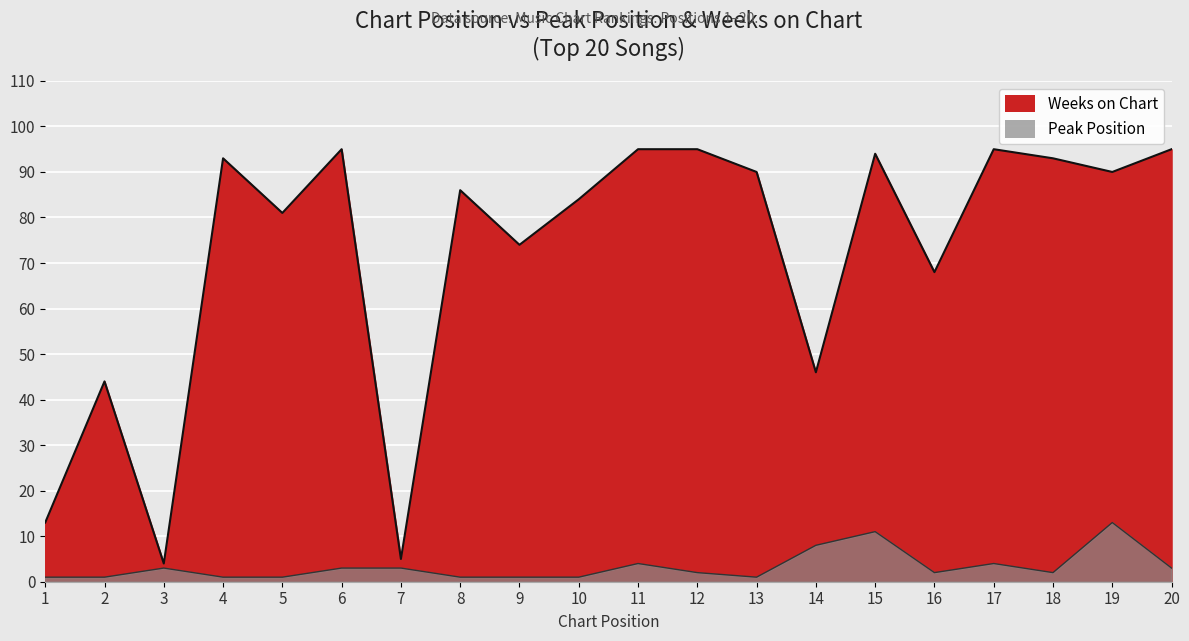

At which category is the sum across all series the highest?

15